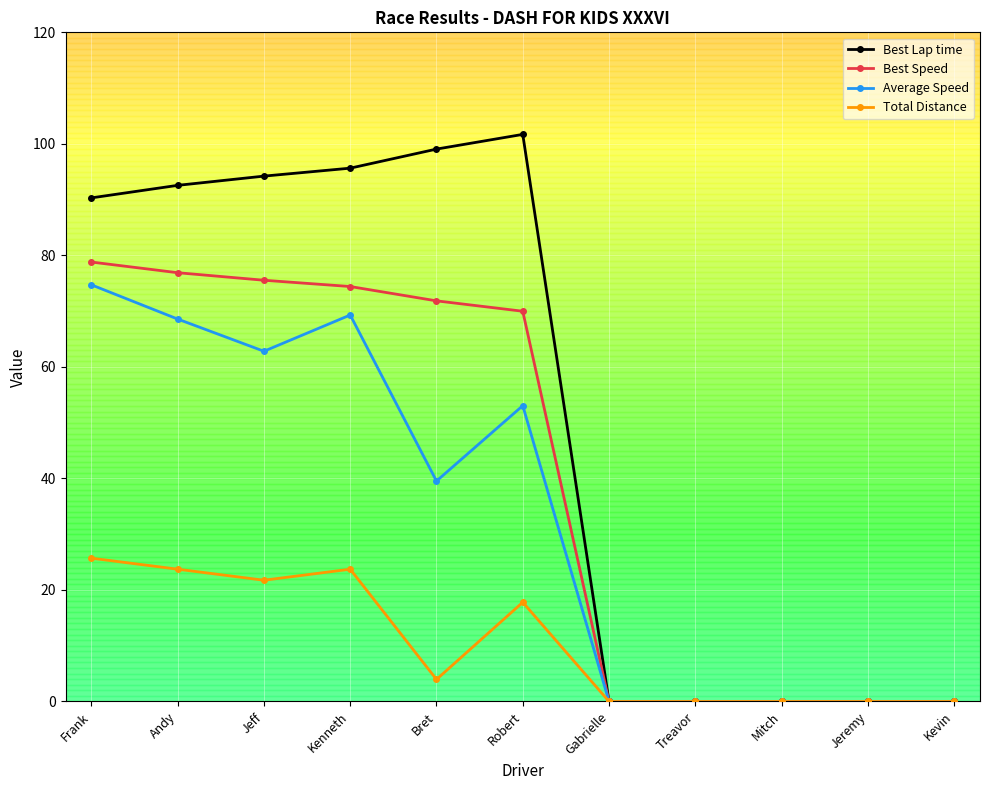

Which series has the largest range (max minus min)?

Best Lap time